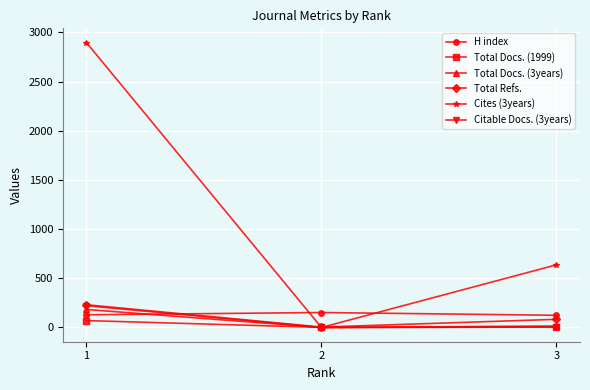

At which label is H index closest to 138?

1